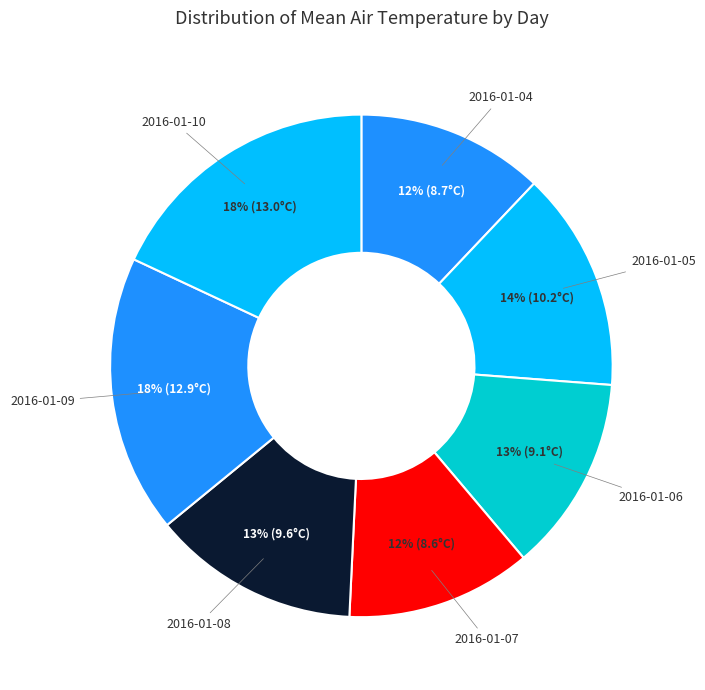

True or false: 2016-01-06 accounts for 26% of the total.

False